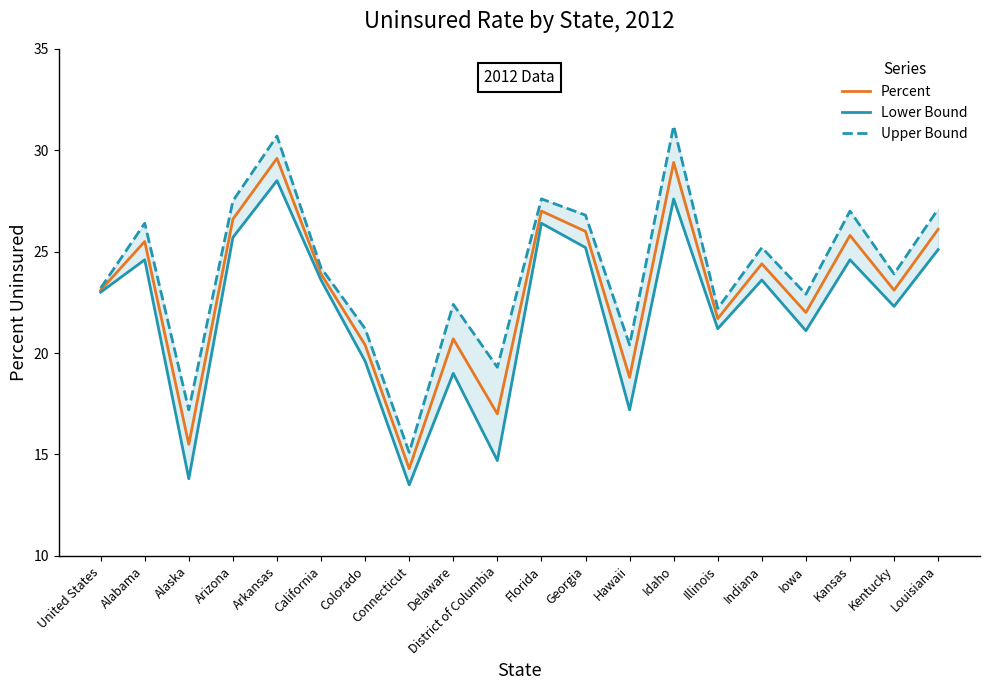

Is this an area chart (filled region under the line)?

No